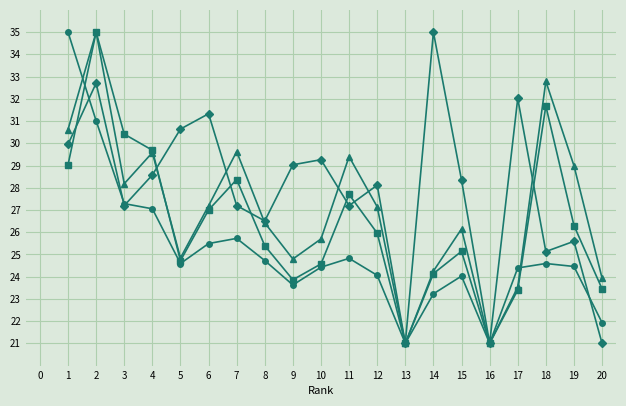

What is the difference between the highest and lowest values at 18?

8.2